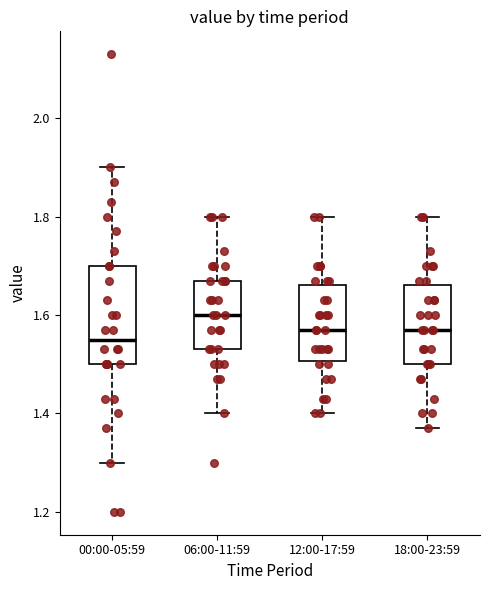

Comparing the boxes themselves (not the whiskers), which one is the tallest?

00:00-05:59